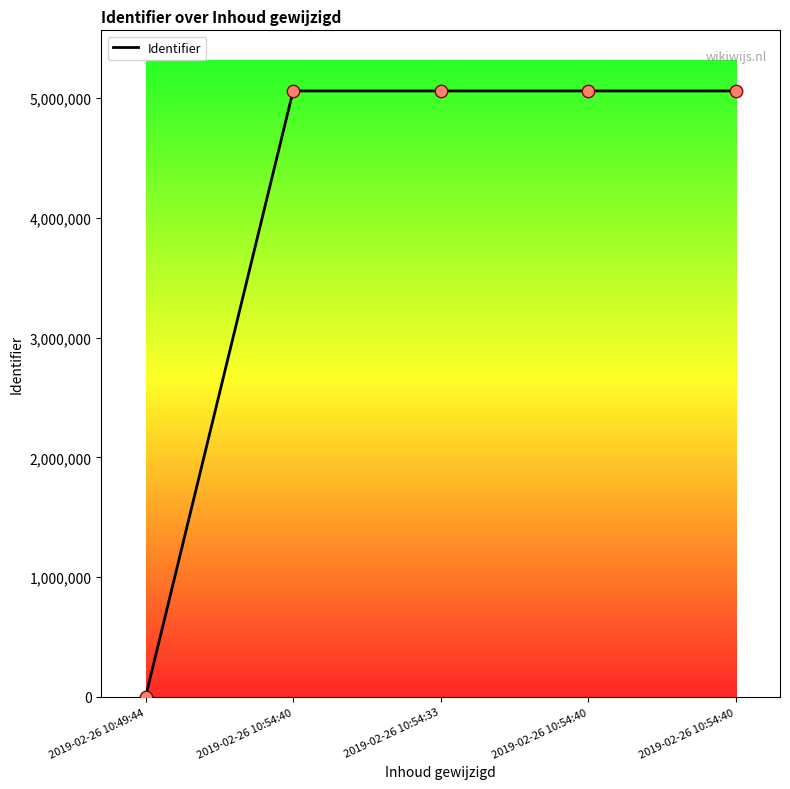

How many positive values are there?

4